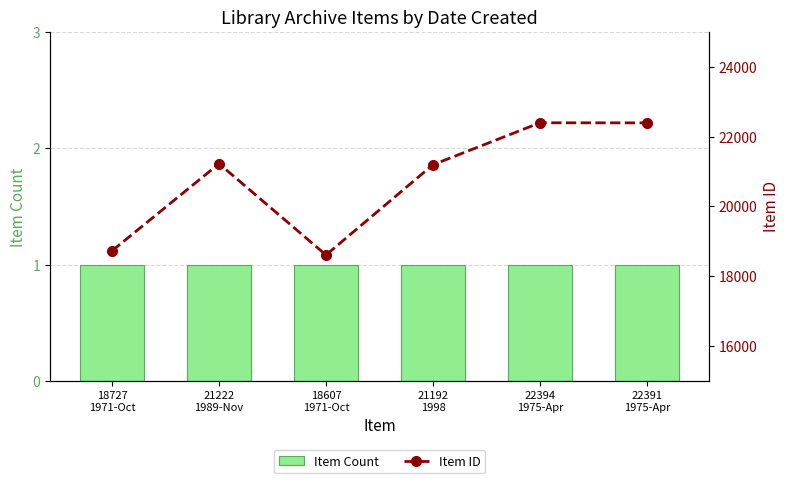

What position from the right is 18607
1971-Oct?

4